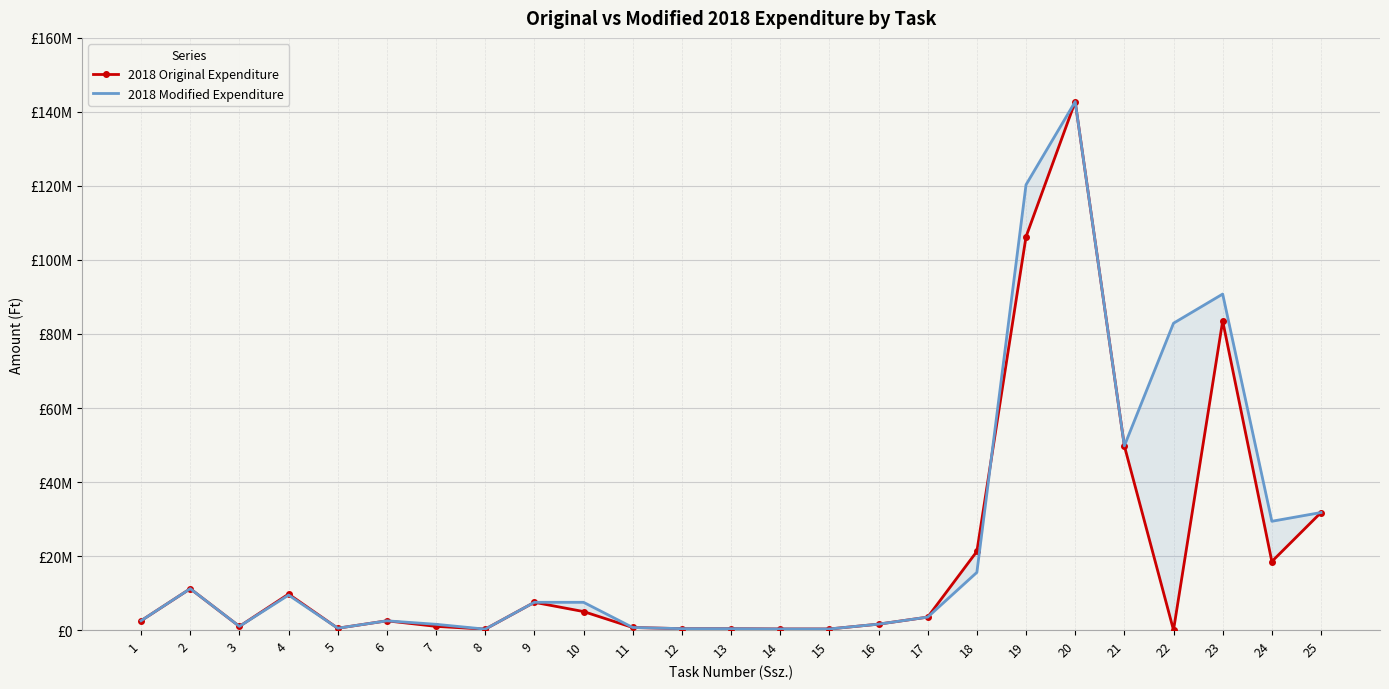

How many series are shown in this chart?

2